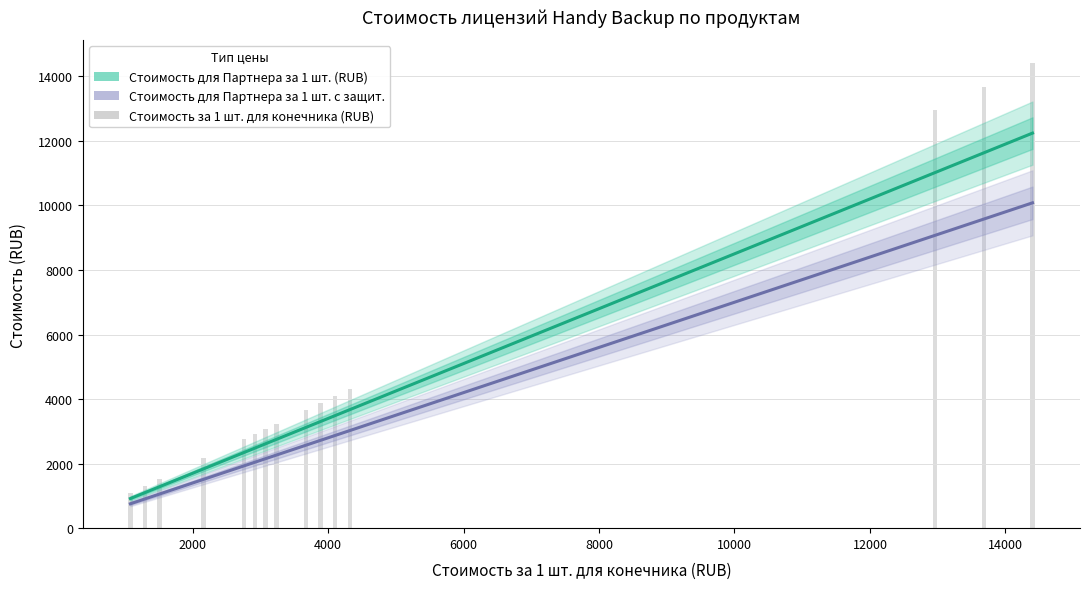

What is the lowest value of the Стоимость для Партнера за 1 шт. (RUB) series?

918.0